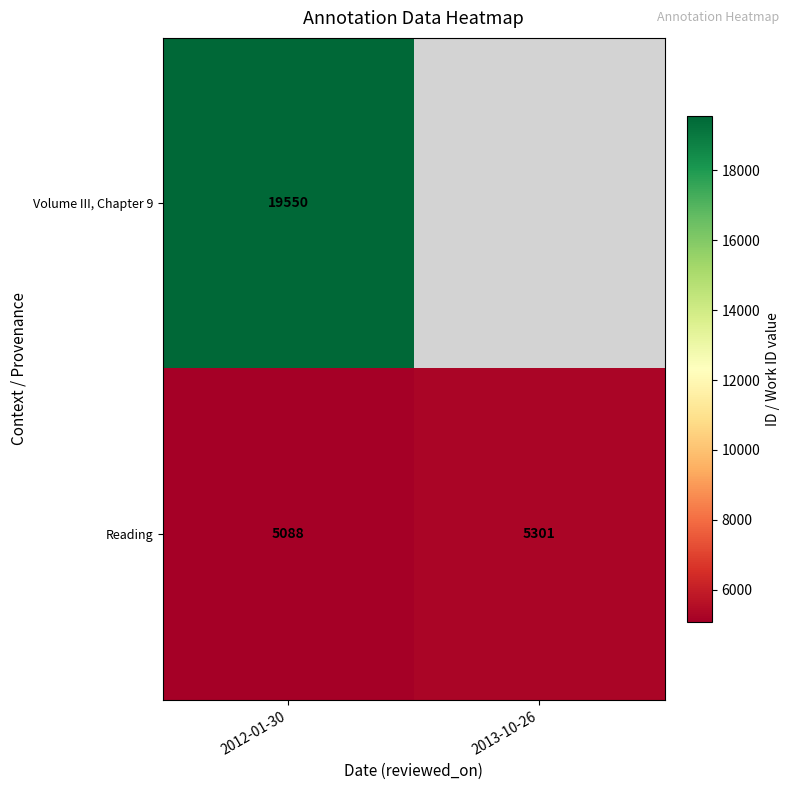

At which category is the sum across all series the highest?

2012-01-30